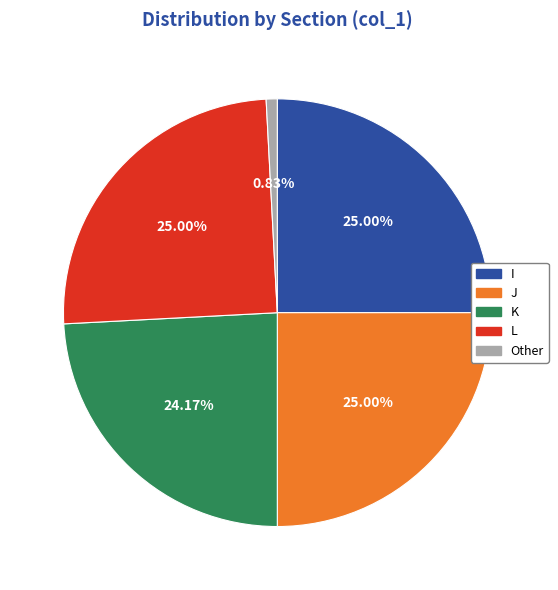

To the nearest percent, what is the difference between the largest and smallest slice percentages?

24%